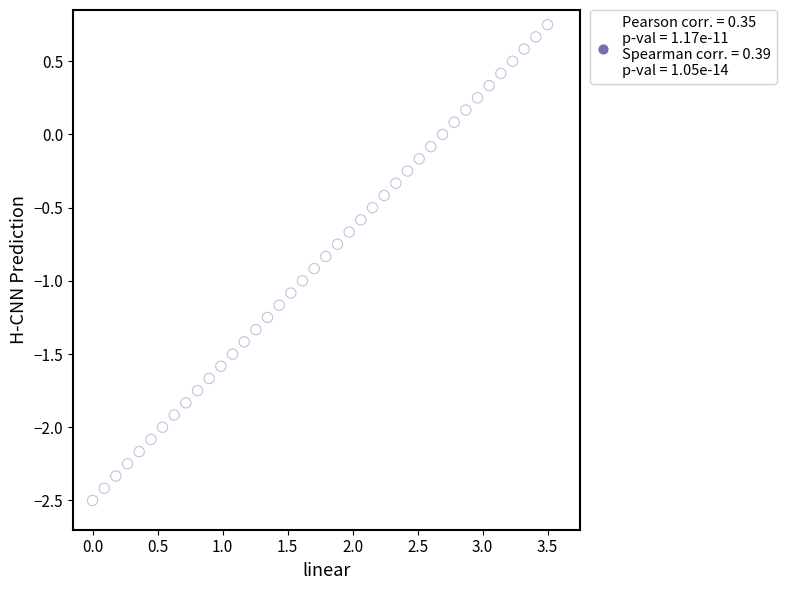

What is the range of X values (max minus min)?

3.5